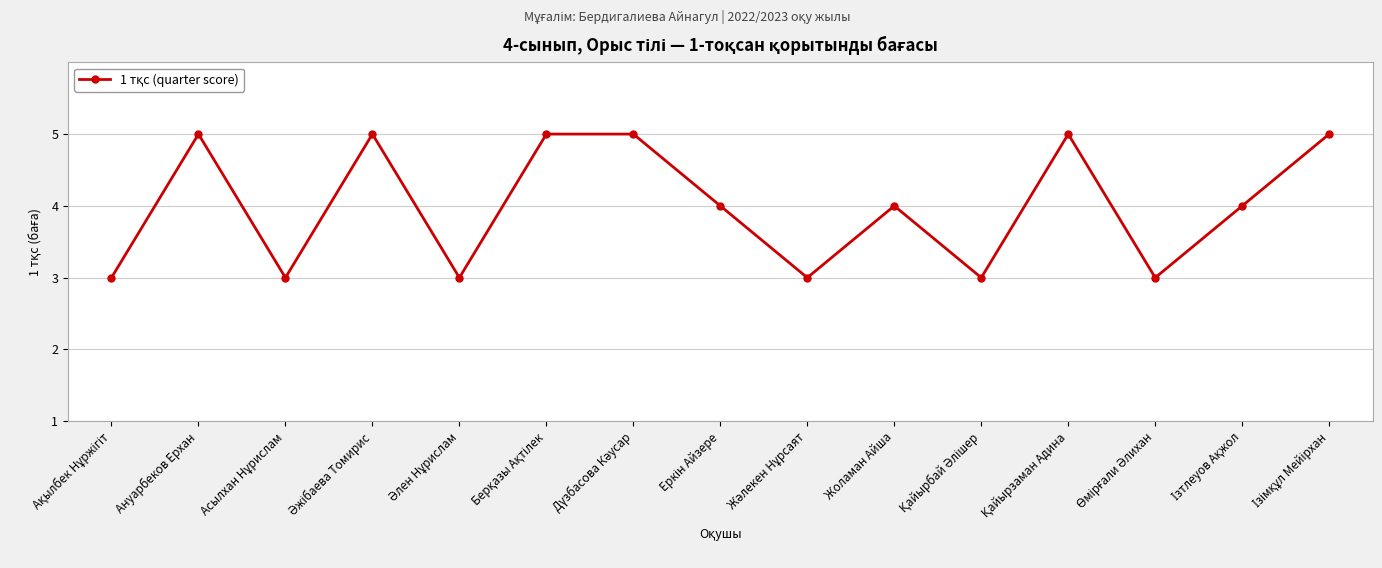

What is the smallest value displayed?

3